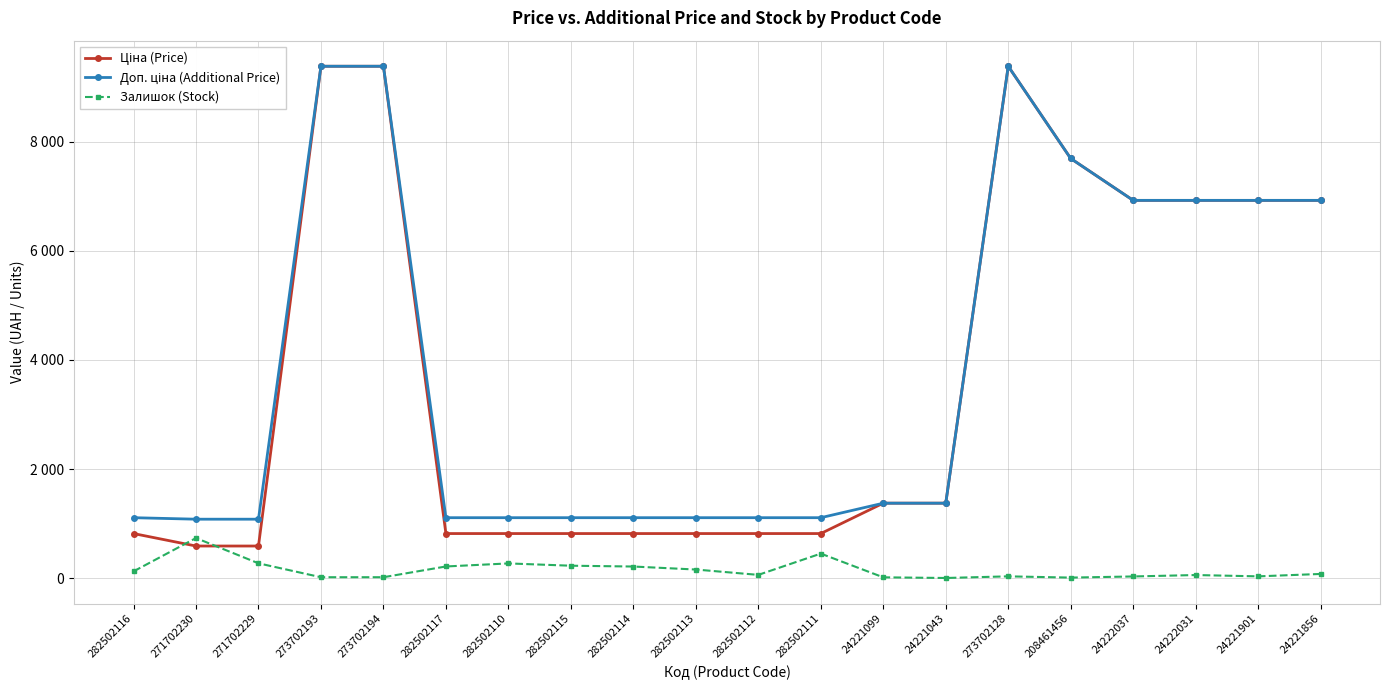

Does the chart have visible grid lines?

Yes